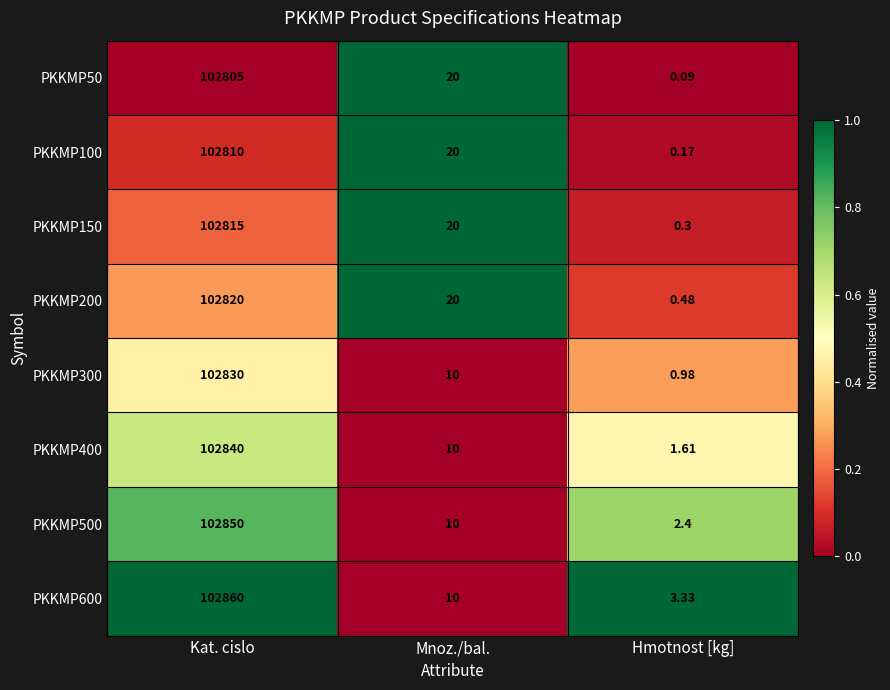

At how many categories does at least one series exceed 0?

3